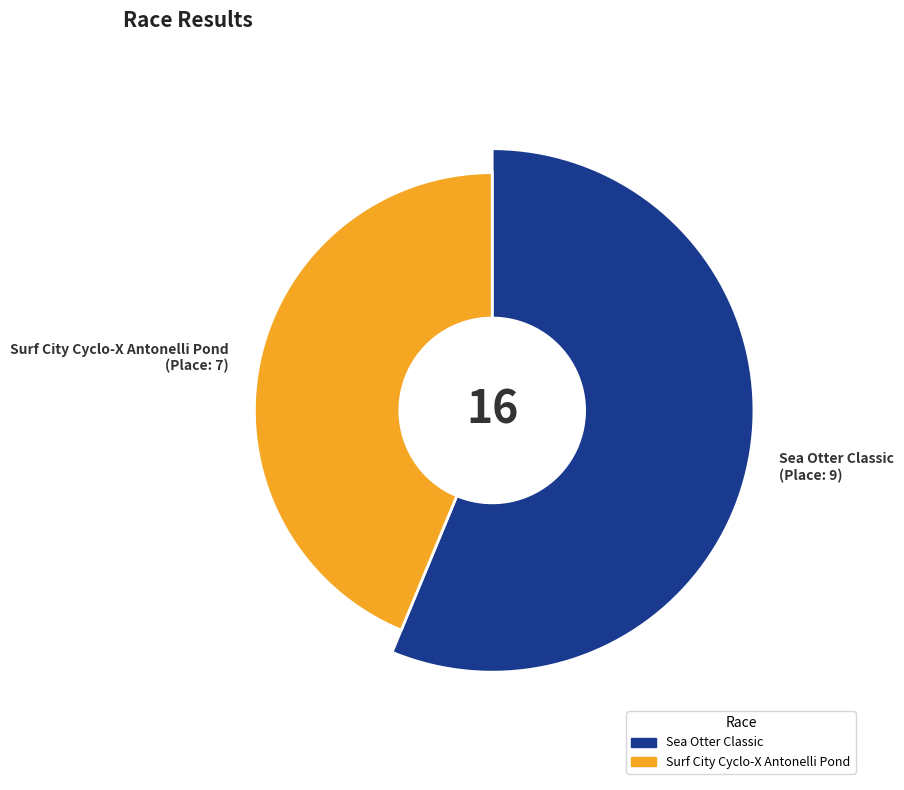

What is the smallest slice in the pie chart?

Surf City Cyclo-X Antonelli Pond